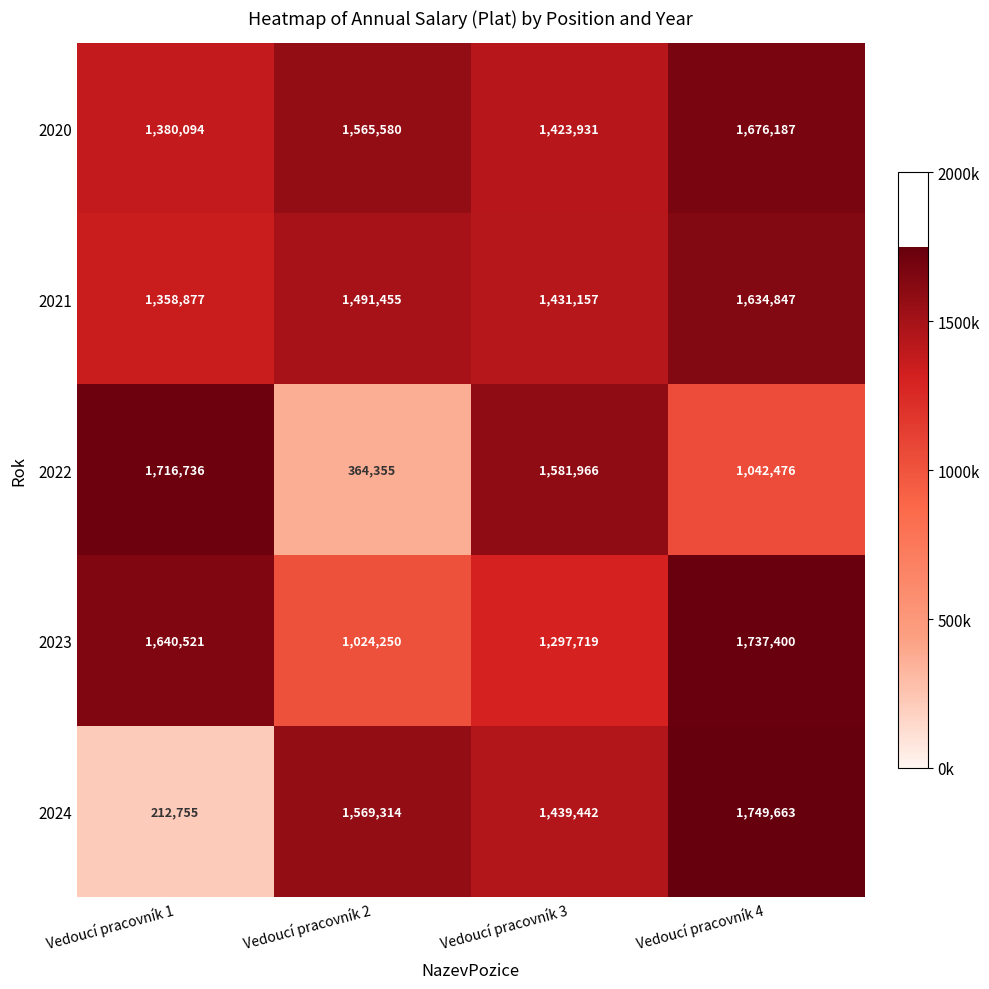

What is the sum of the 2023 values at Vedoucí pracovník 3 and Vedoucí pracovník 1?

2938240